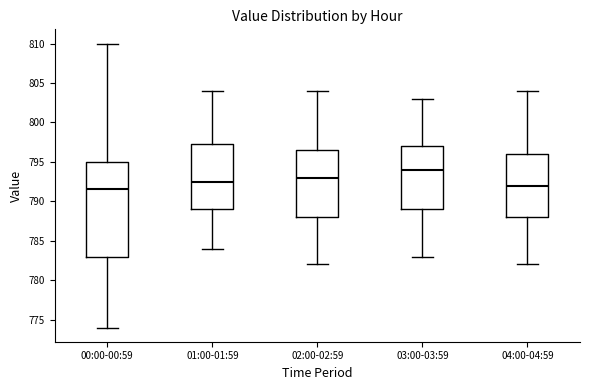

Reading left to right, read every box against the y-axis: the position of its median line, the range the box covers, and the ends of its whiskers. The values are not printed on the chart, so give them approximately, as read against the axis.

00:00-00:59: median 791.5, box 783.0 to 795.0, whiskers 774.0 to 810.0
01:00-01:59: median 792.5, box 789.0 to 797.5, whiskers 784.0 to 804.0
02:00-02:59: median 793.0, box 788.0 to 796.5, whiskers 782.0 to 804.0
03:00-03:59: median 794.0, box 789.0 to 797.0, whiskers 783.0 to 803.0
04:00-04:59: median 792.0, box 788.0 to 796.0, whiskers 782.0 to 804.0